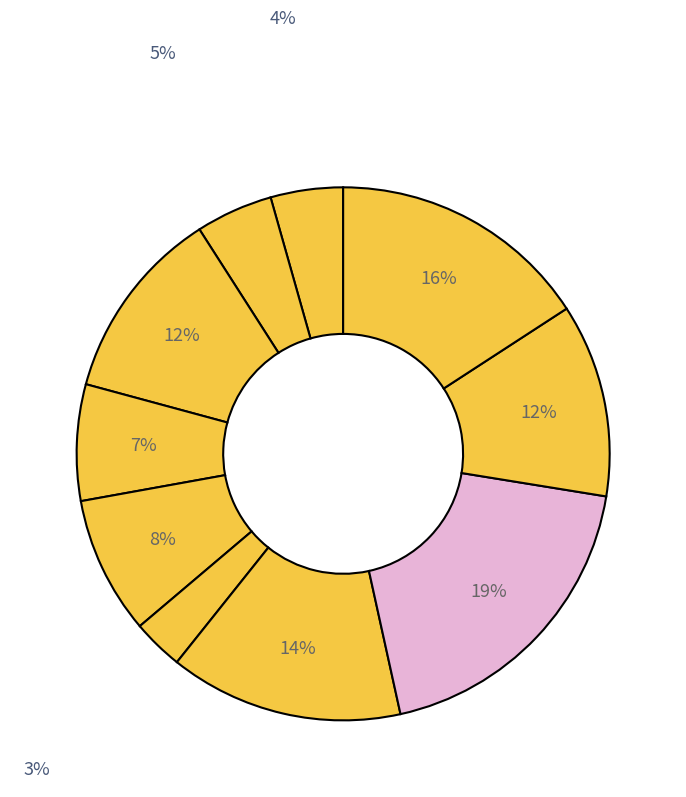

What is the largest slice in the pie chart?

2013